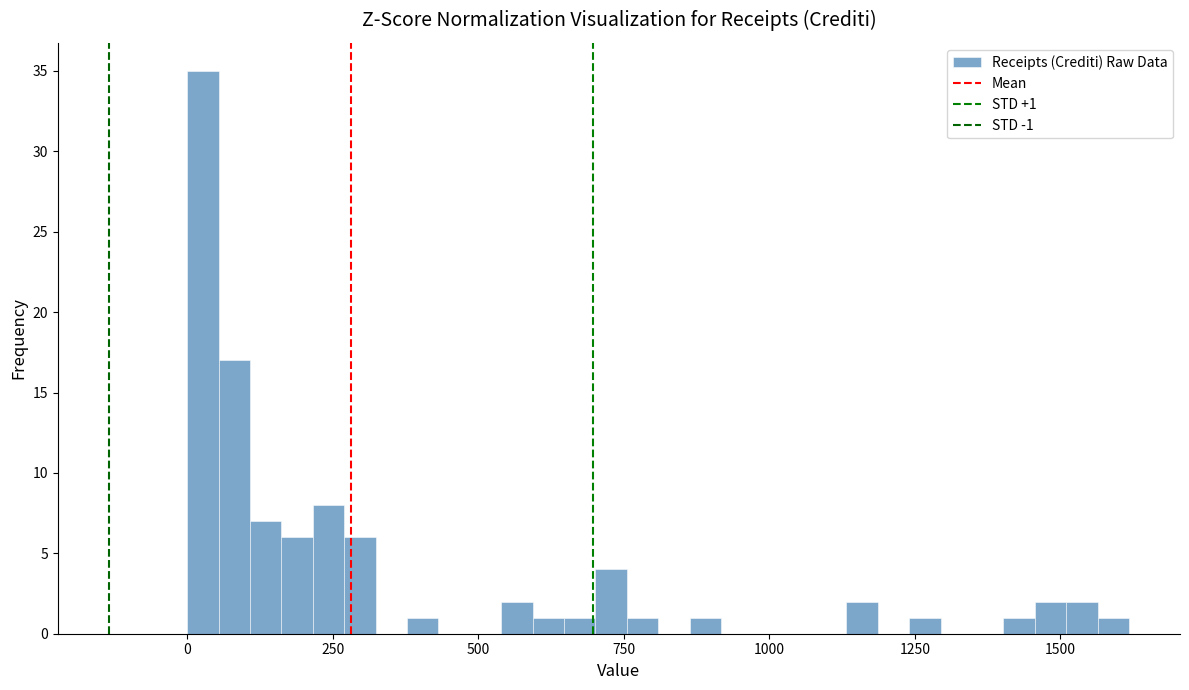

Read against the x-axis, roughly where is the centre of the tallest bar?

50